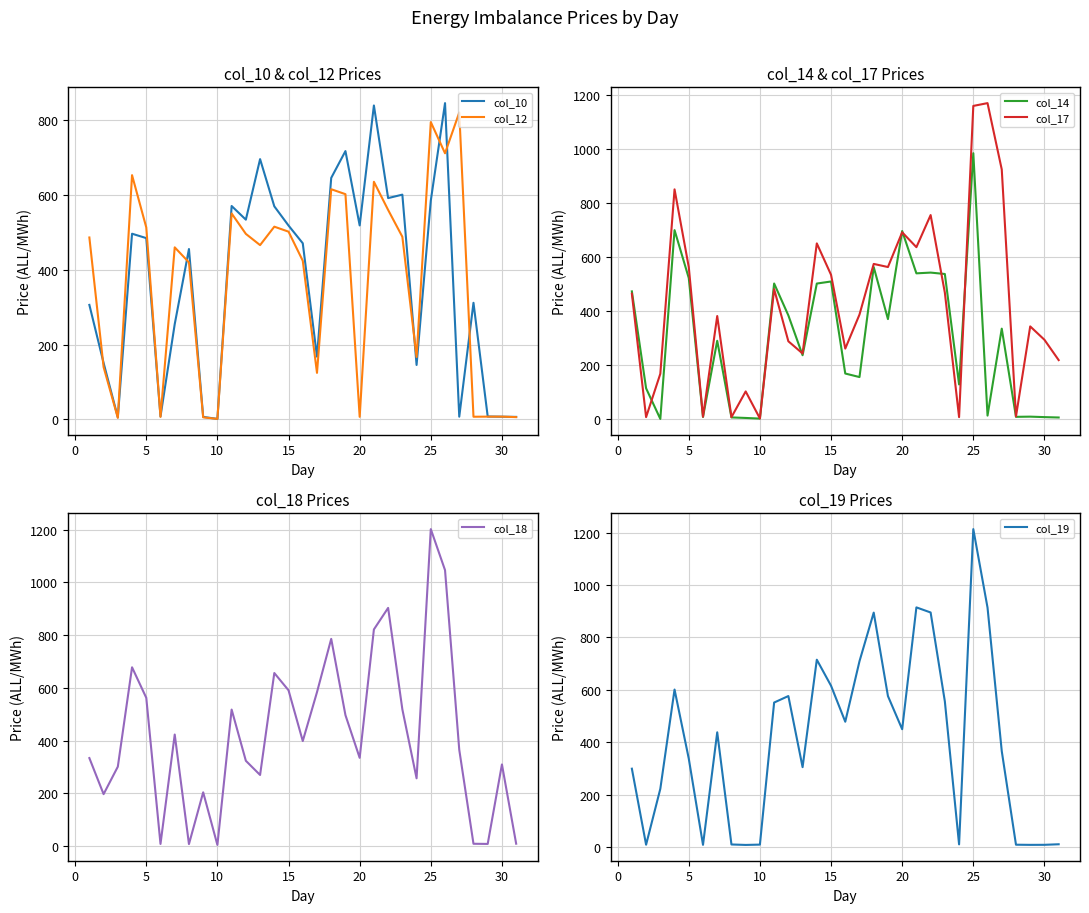

How many lines are shown in the chart?

6